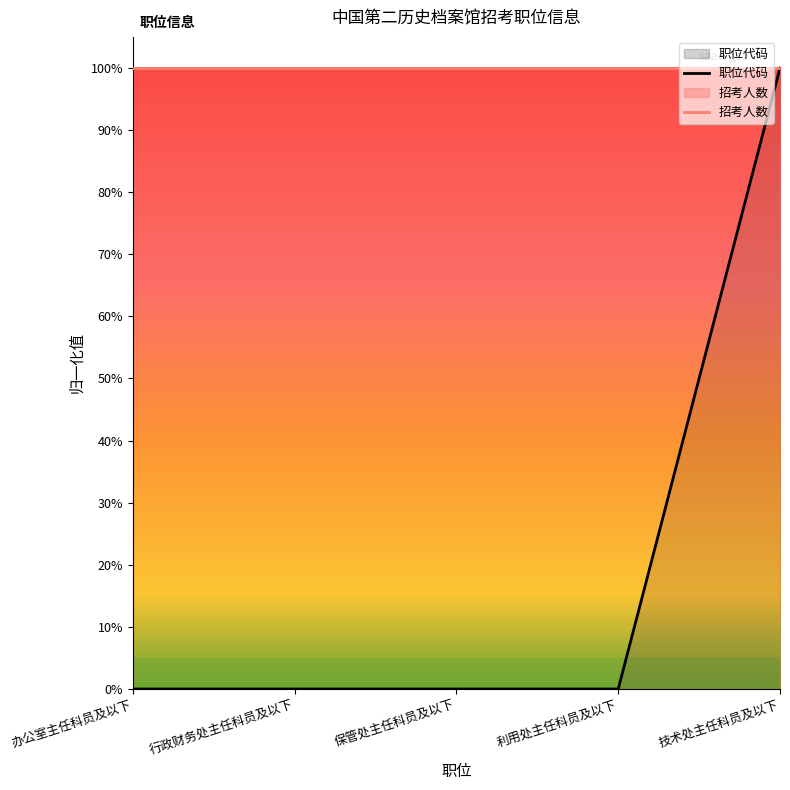

What is the average value?

0.2